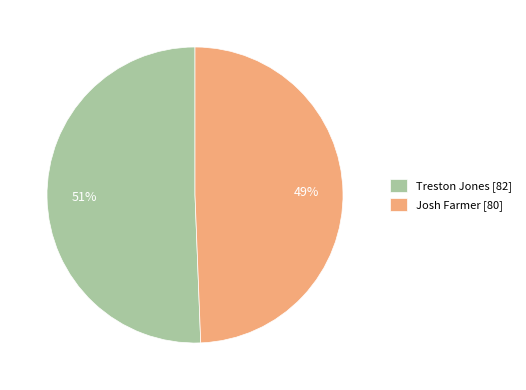

Rank the categories by value from highest to lowest.

Treston Jones, Josh Farmer